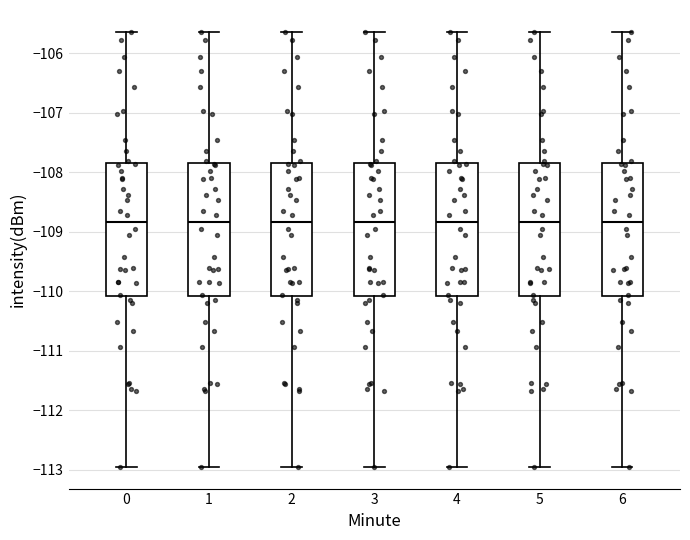

Where does the median line of the box at x = 0 sit on the y-axis? The values are not printed on the chart, so give them approximately, as read against the axis.

-108.8